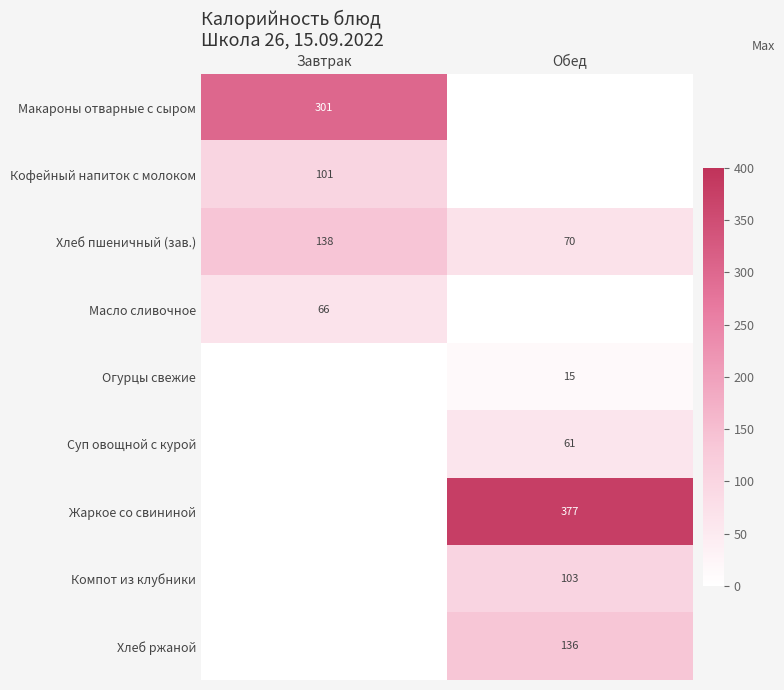

What is the sum of the Хлеб пшеничный (зав.) values at Завтрак and Обед?

208